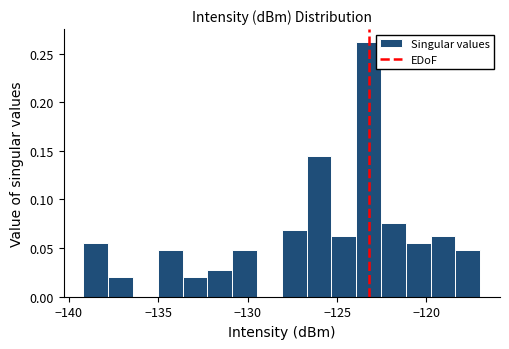

Read against the x-axis, roughly where is the centre of the tallest bar?

-123.0